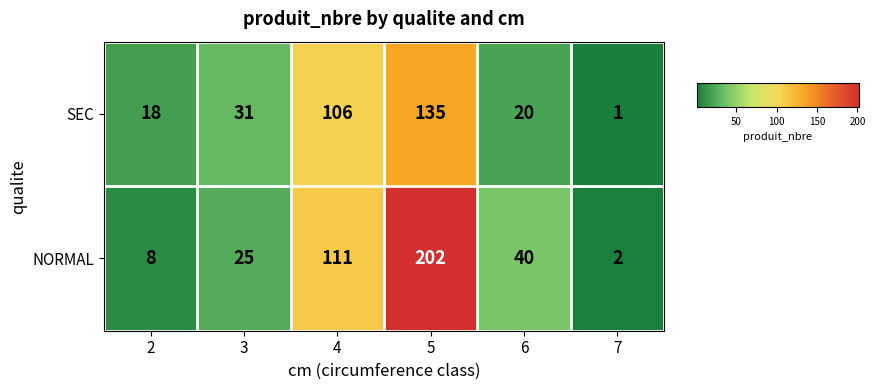

List the series in order of their peak value, highest first.

NORMAL, SEC